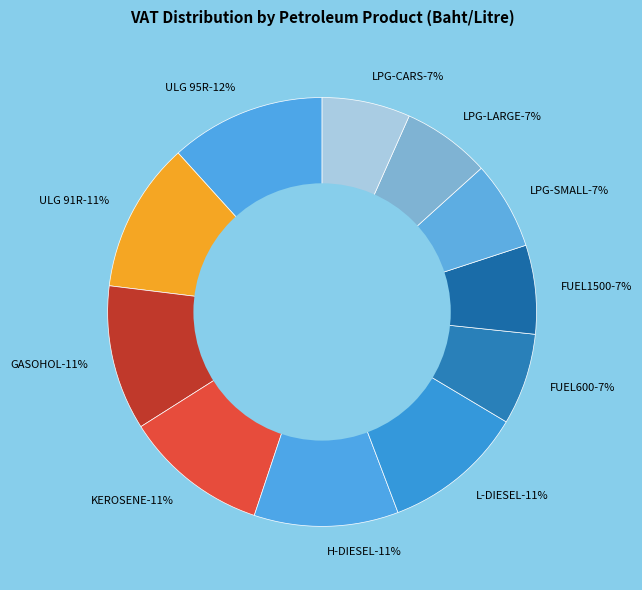

What is the ratio of the value at FUEL1500 to the value at L-DIESEL?

0.6